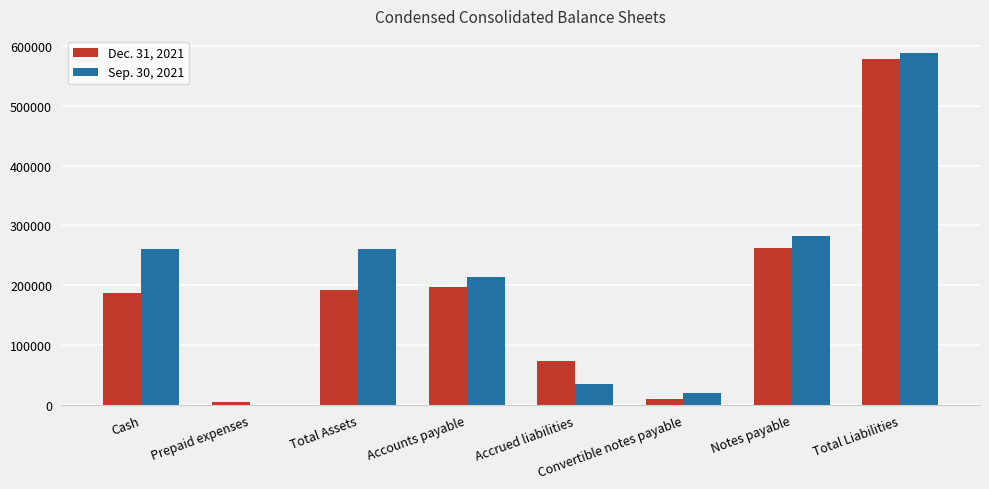

The value of Sep. 30, 2021 at Total Assets is 384808. True or false?

False